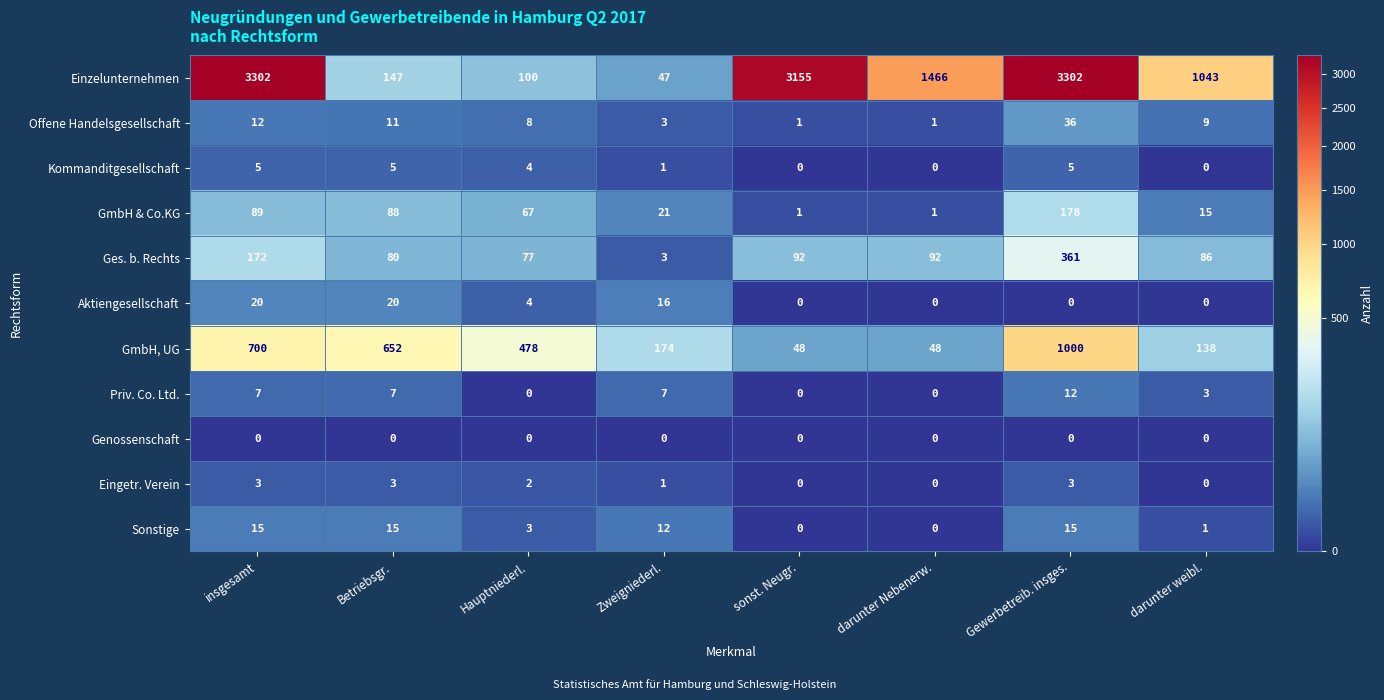

What is the average value of the Ges. b. Rechts series?

120